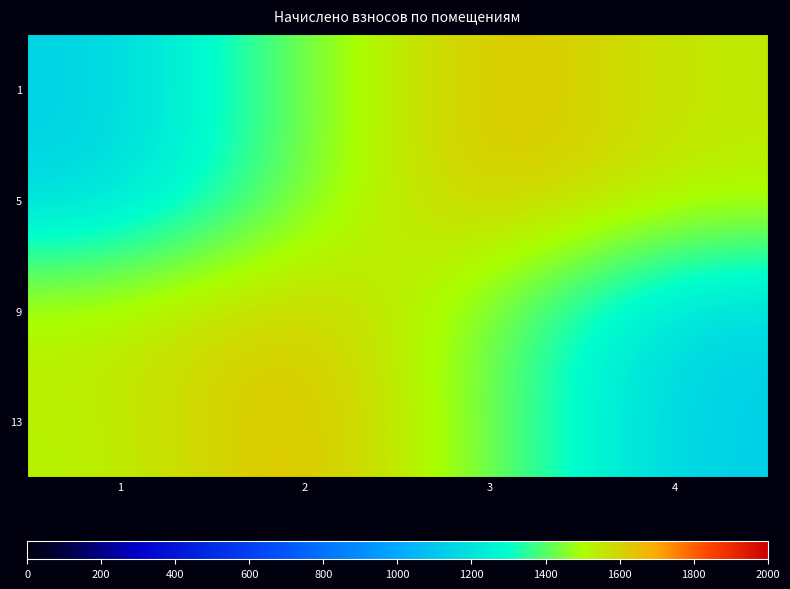

Reading left to right, list all the values displayed in this chart.

1: 1=1136.5	2=1440.8	3=1664.4	4=1543.4
5: 1=1143.8	2=1440.8	3=1664.4	4=1543.4
9: 1=1543.4	2=1646.0	3=1437.1	4=1140.1
13: 1=1521.4	2=1679.0	3=1437.1	4=1125.5